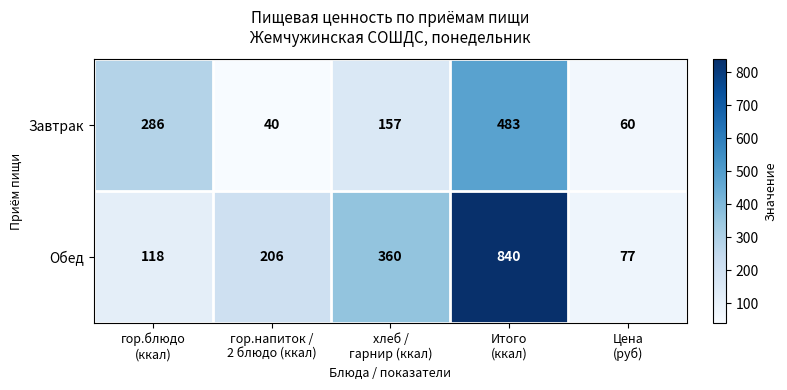

Rank the series by their maximum value, from highest to lowest.

Обед, Завтрак